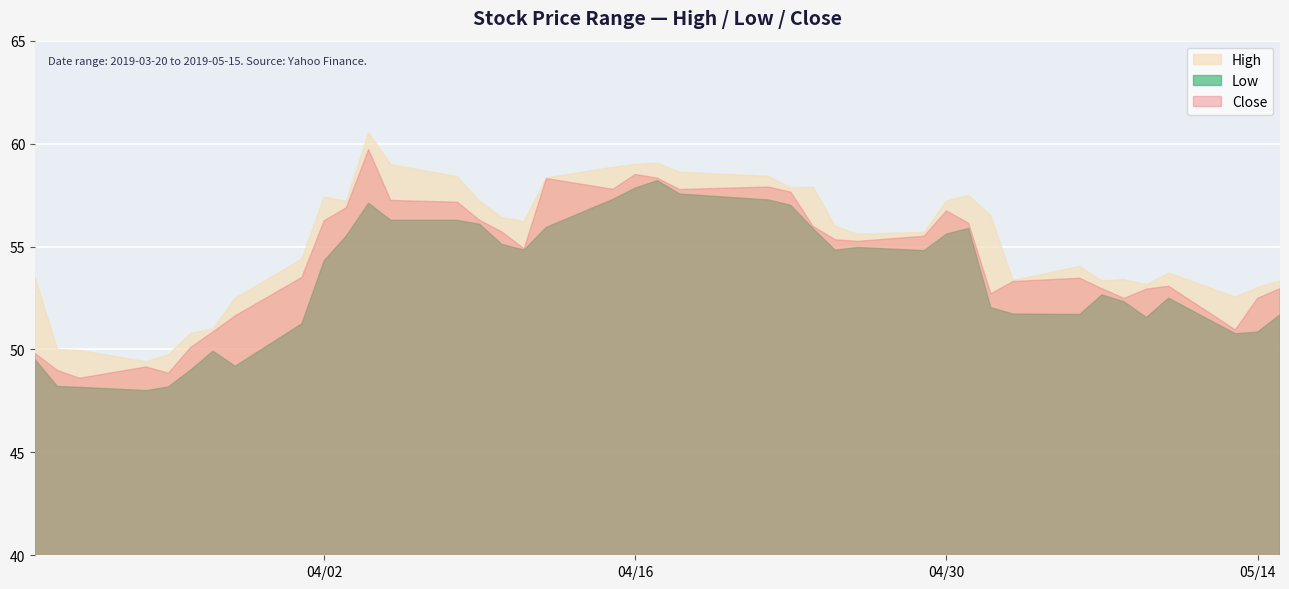

Is the value of Low at 2019-05-06 greater than the value of High at 2019-04-25?

No